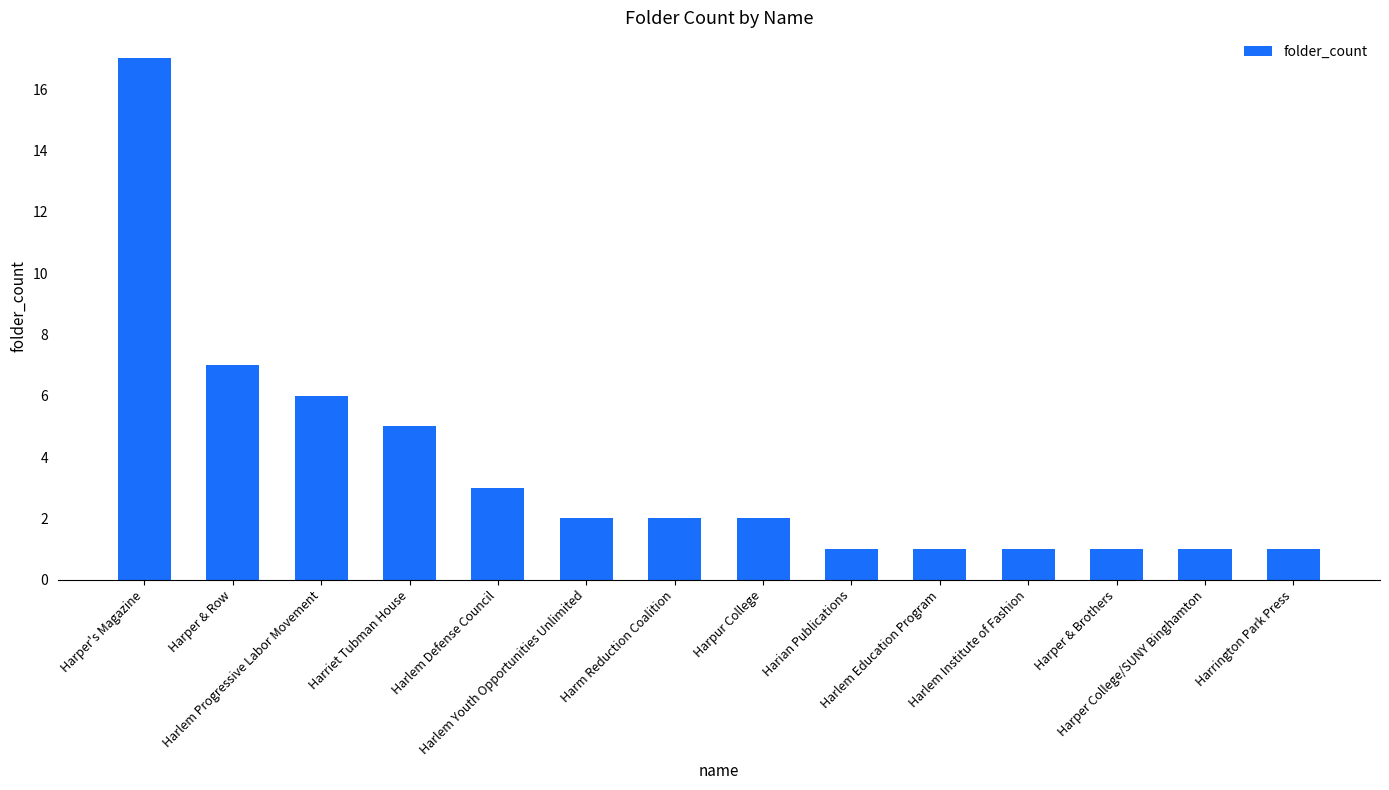

What is the smallest value displayed?

1